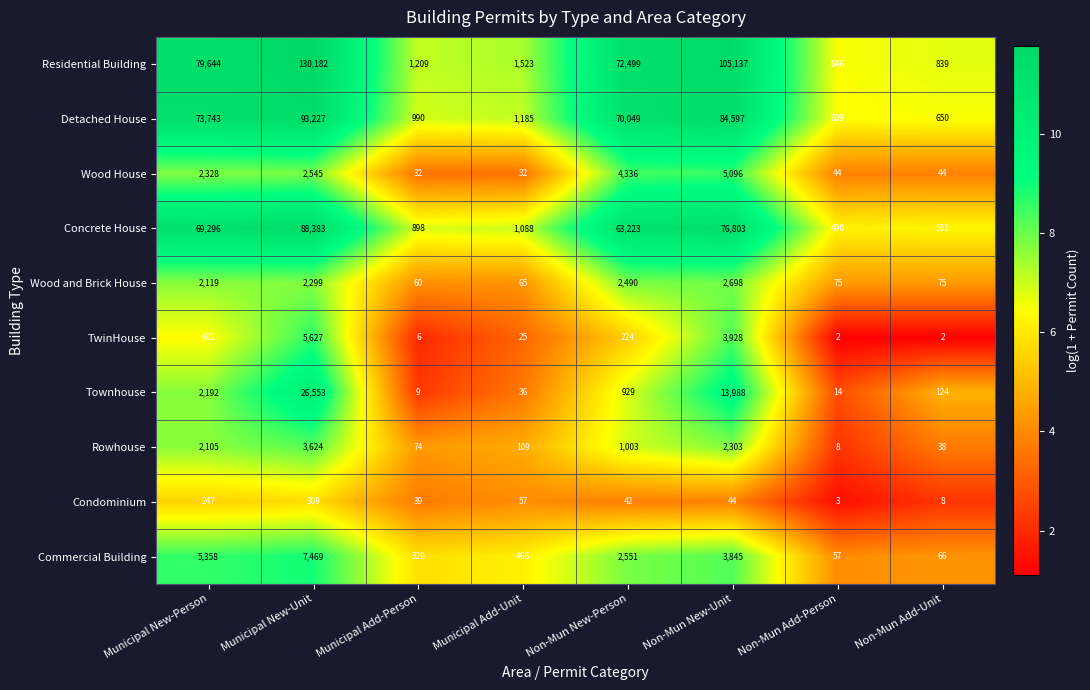

At Non-Mun Add-Unit, list the series in order from largest to smallest.

Residential Building, Detached House, Concrete House, Townhouse, Wood and Brick House, Commercial Building, Wood House, Rowhouse, Condominium, TwinHouse